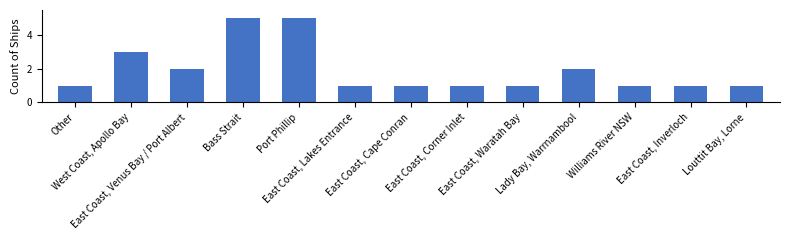

What is the label of the 11th bar from the right?

East Coast, Venus Bay / Port Albert